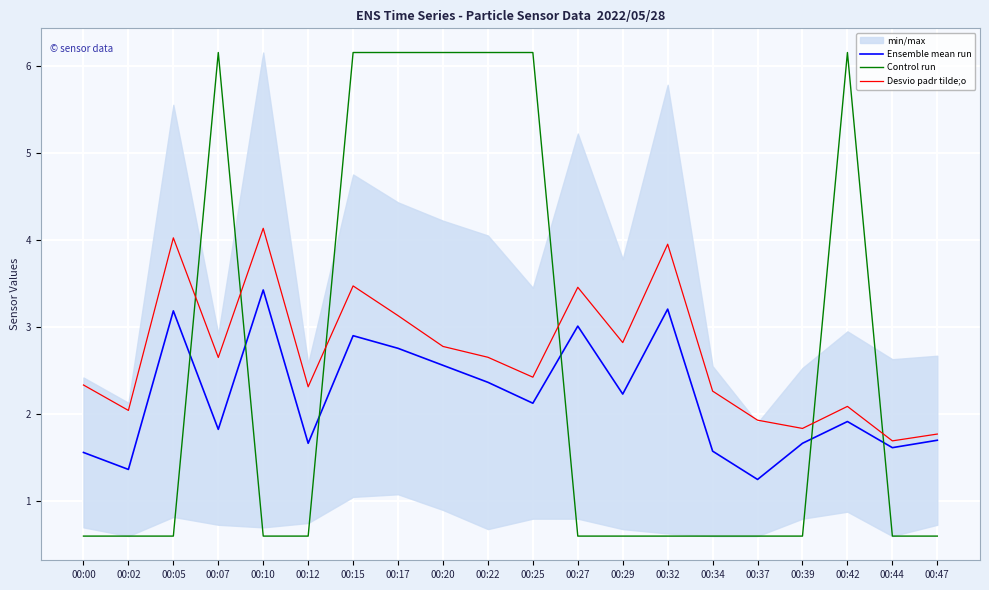

Which series has the largest total across all categories?

Desvio padr tilde;o